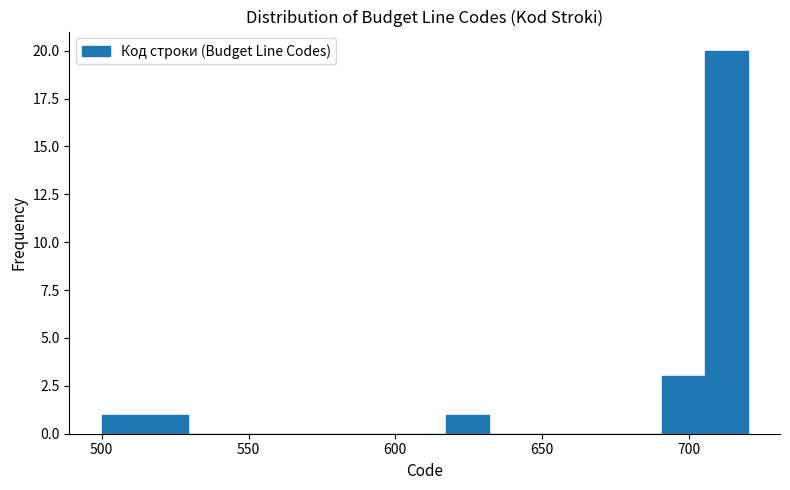

Around what value on the x-axis is the tallest bar? Give the approximate position of its centre, as read against the axis.

715